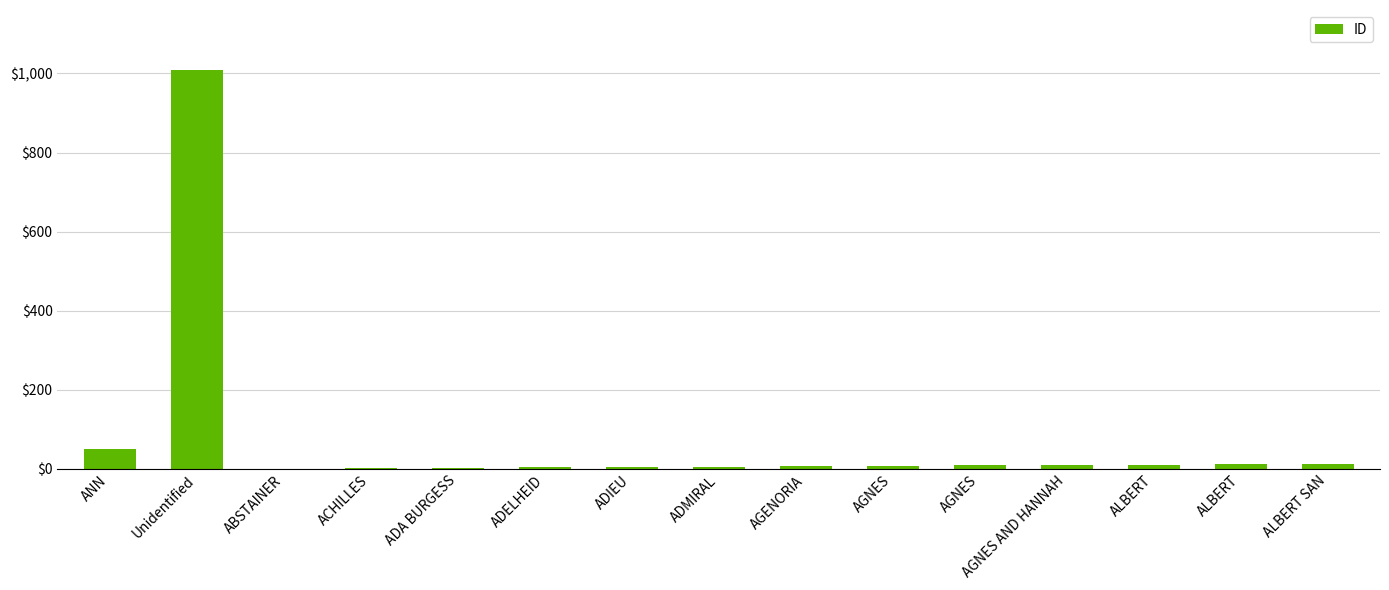

Count the number of categories in the chart.

15